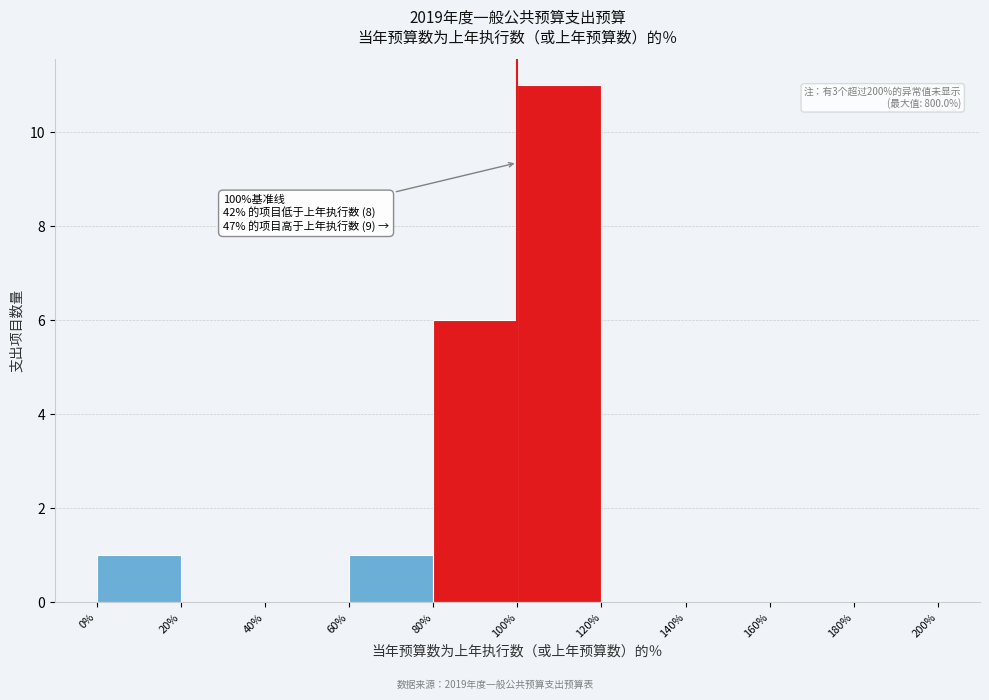

Over which range of the x-axis is the bar tallest?

100% to 120%